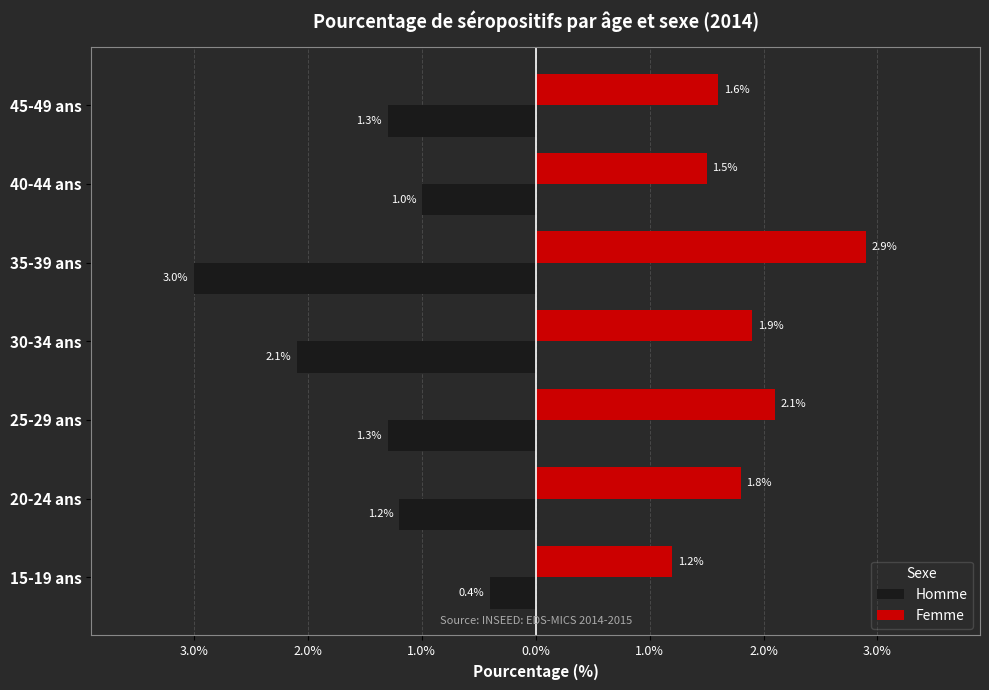

What are all the series names shown in the legend?

Homme, Femme